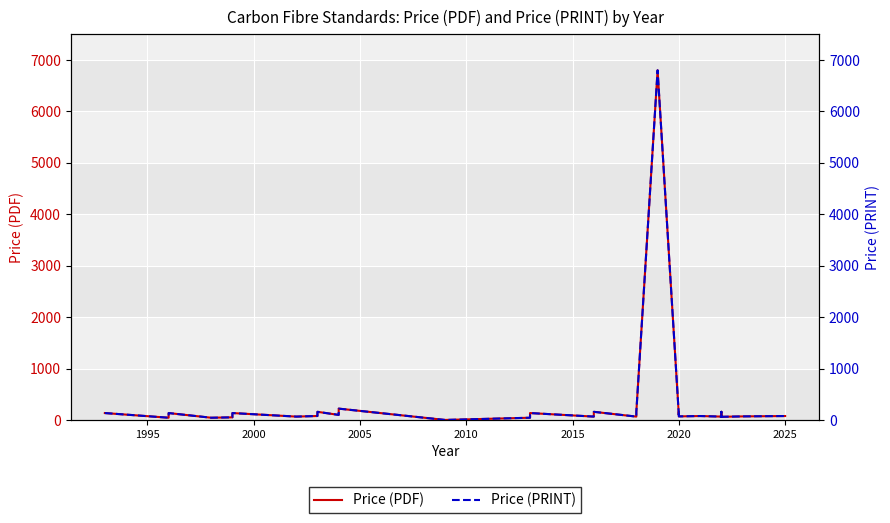

What is the difference between the maximum and minimum values in the Price (PRINT) series?

6800.0